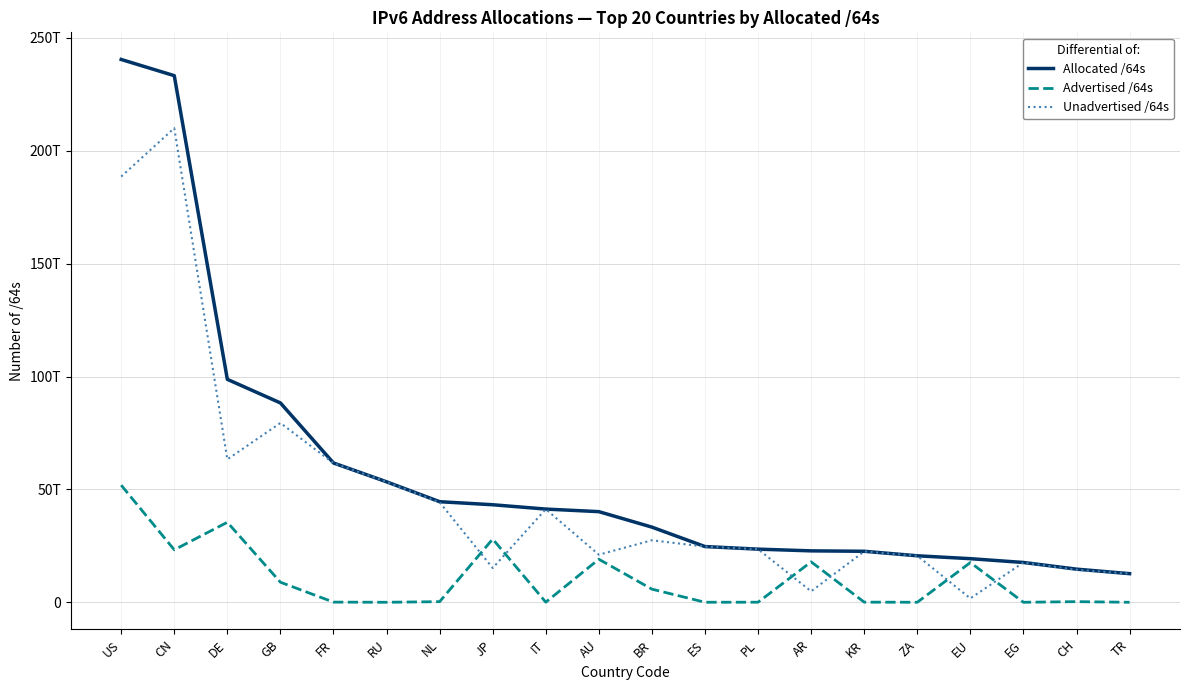

Reading left to right, what are all the values shown in this chart?

Allocated /64s: US=240440661573632	CN=233268269875200	DE=98754223210496	GB=88308836794368	FR=61705803333632	RU=53369283149824	NL=44556009603072	JP=43203625222145	IT=41292085657600	AU=40149431746560	BR=33291928207360	ES=24683179016192	PL=23540729708544	AR=22780664086528	KR=22591528697857	ZA=20598959308800	EU=19318763683840	EG=17635135848448	CH=14680208637952	TR=12683039997952
Advertised /64s: US=51870956584960	CN=23246430273536	DE=35442123145216	GB=8886288449536	FR=73014706176	RU=4296212480	NL=279174053888	JP=28018756943872	IT=51539673088	AU=19069843931136	BR=5819013070848	ES=12885098496	PL=39192231936	AR=17912702500864	KR=63661015040	ZA=12952010752	EU=17600776175616	EG=4294967296	CH=279173529600	TR=4294967296
Unadvertised /64s: US=188569704988672	CN=210021839601664	DE=63312100065280	GB=79422548344832	FR=61632788627456	RU=53364986937344	NL=44276835549184	JP=15184868278273	IT=41240545984512	AU=21079587815424	BR=27472915136512	ES=24670293917696	PL=23501537476608	AR=4867961585664	KR=22527867682817	ZA=20586007298048	EU=1717987508224	EG=17630840881152	CH=14401035108352	TR=12678745030656